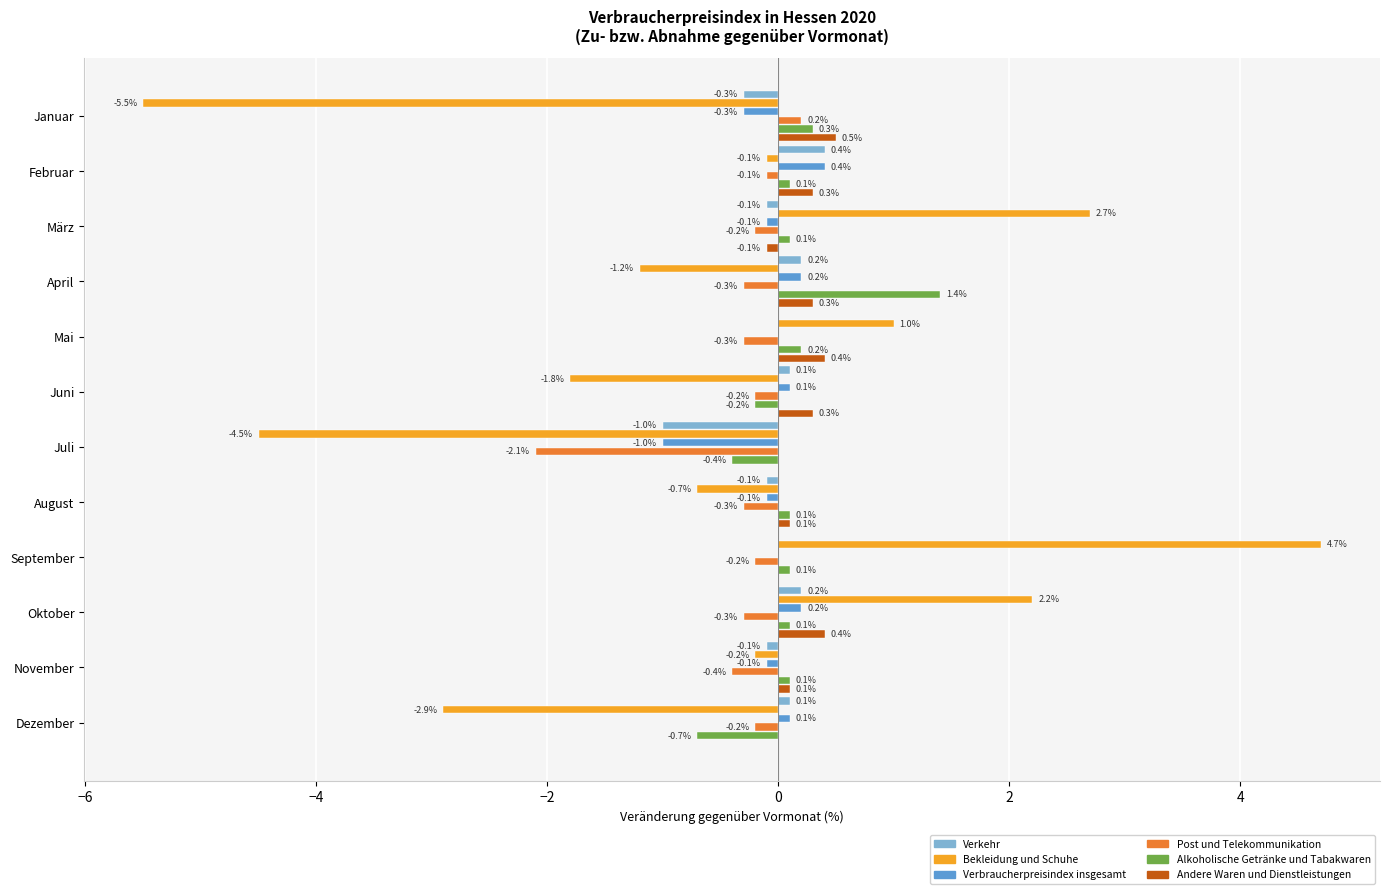

True or false: Alkoholische Getränke und Tabakwaren has a value of 0.1 at September.

True